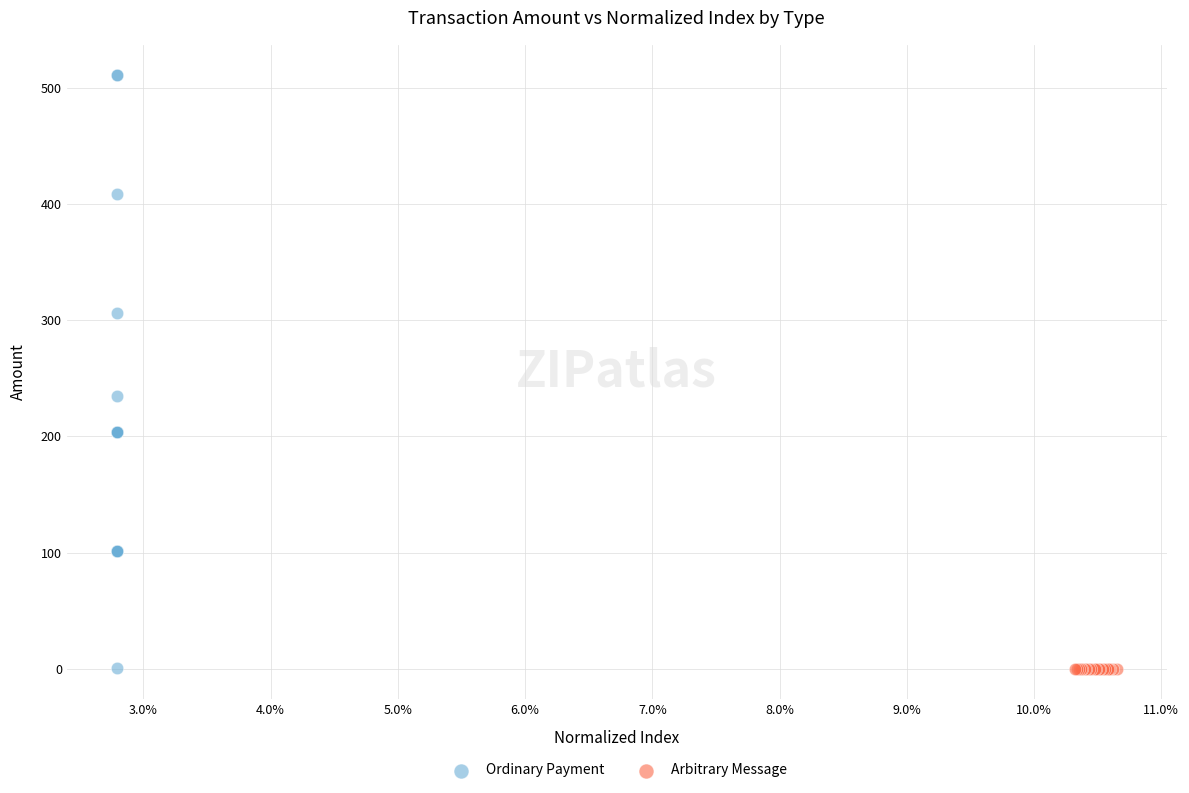

Which series contains the highest Y value?

Ordinary Payment